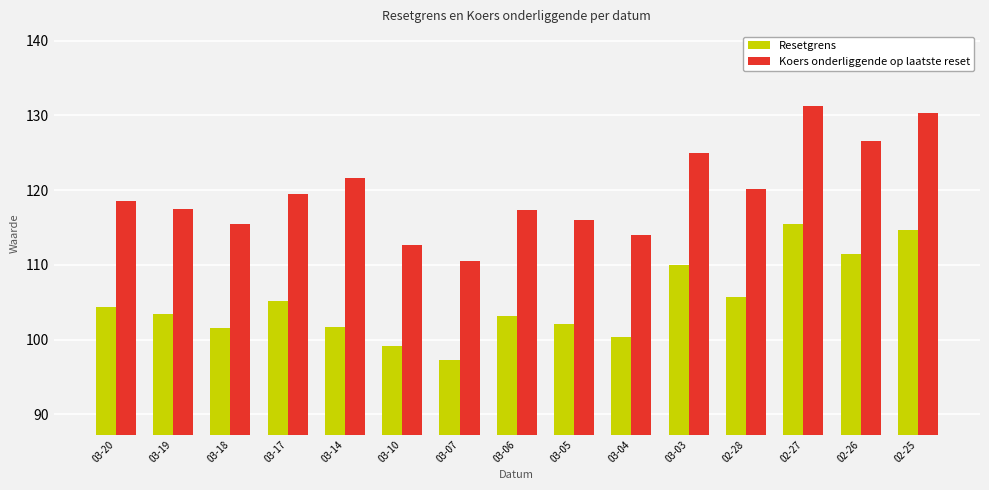

Where does the Resetgrens series first go above 103?

03-20